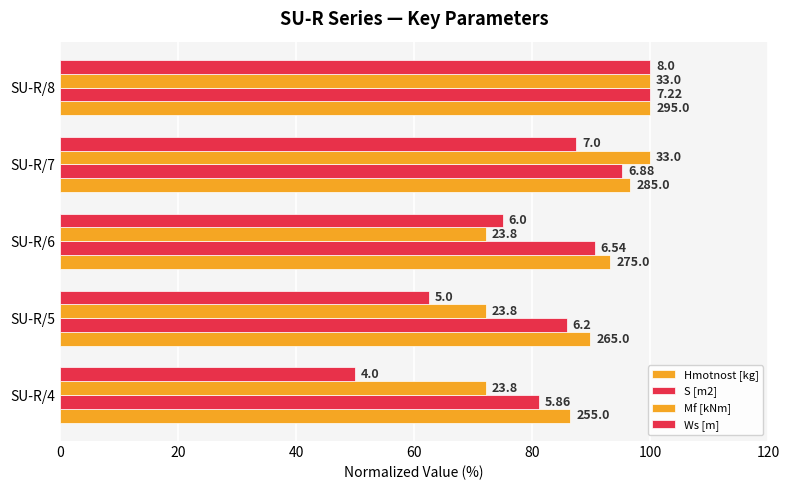

What is the average value of the Hmotnost [kg] series?

93.2